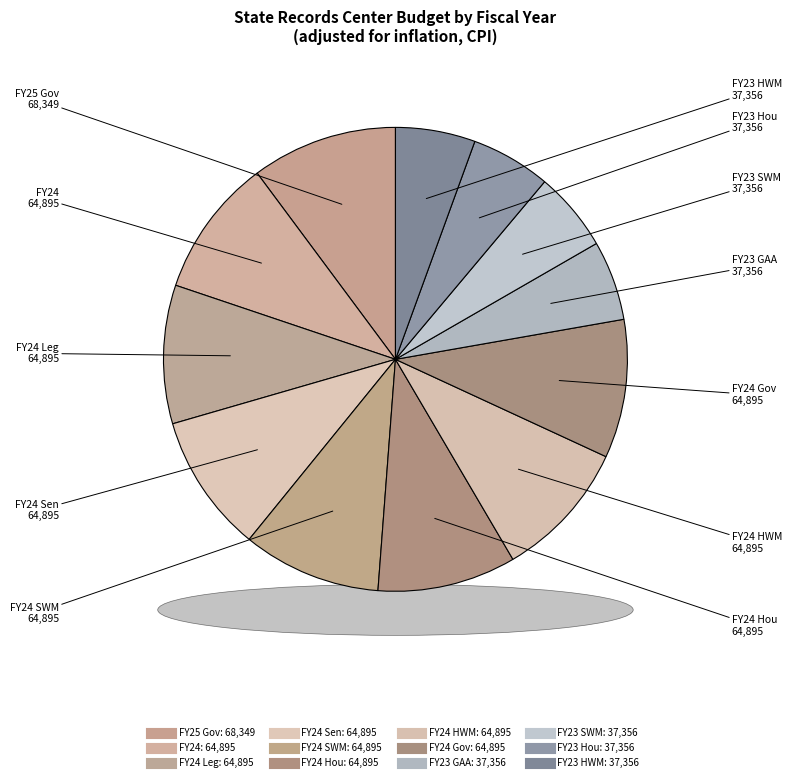

Combined, do FY24 Gov and FY24 SWM account for over 50%?

No